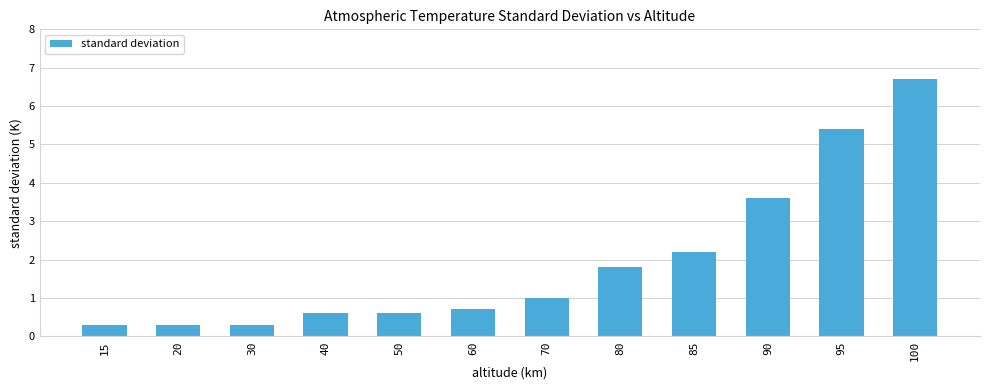

The value at 95 is 5.4. True or false?

True